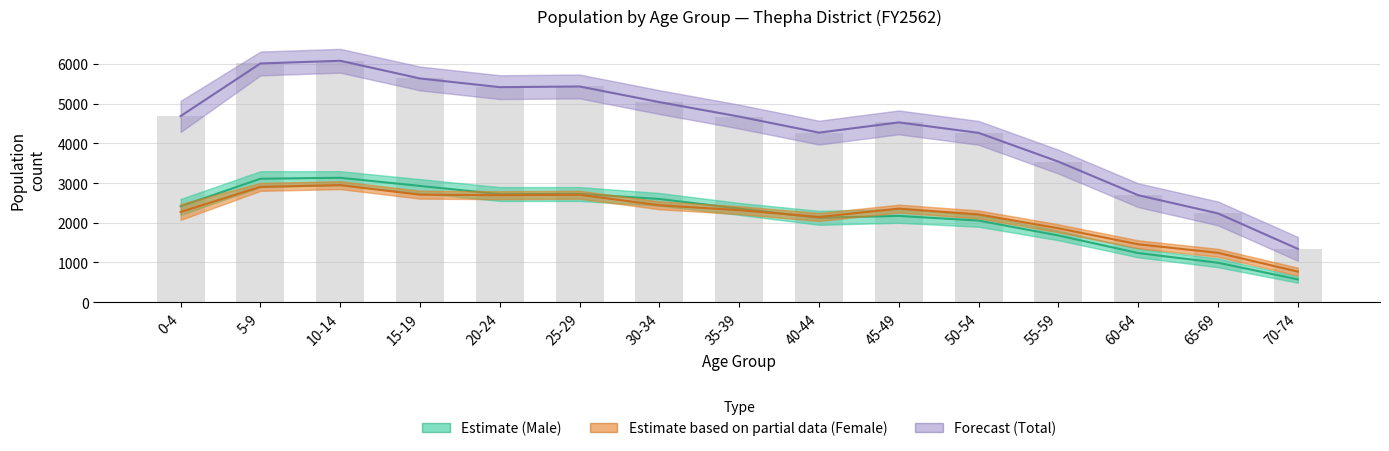

What is the maximum value for Total?

6083